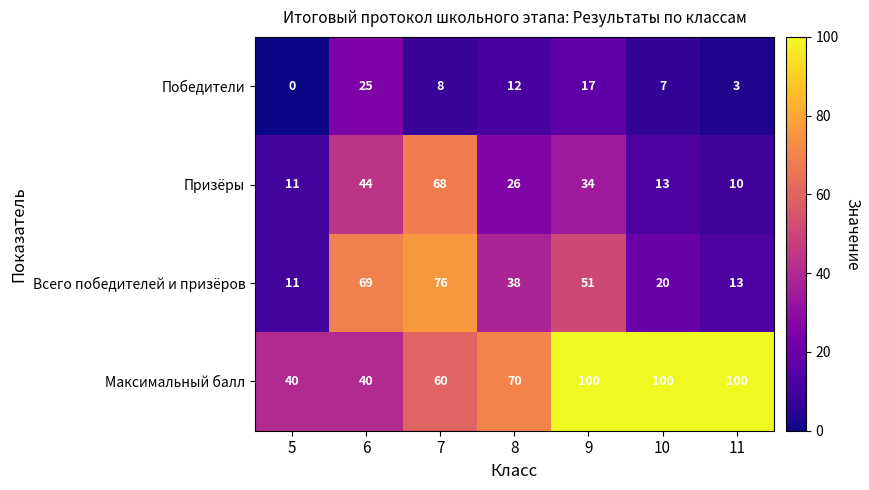

Which category has the lowest value across all series?

5